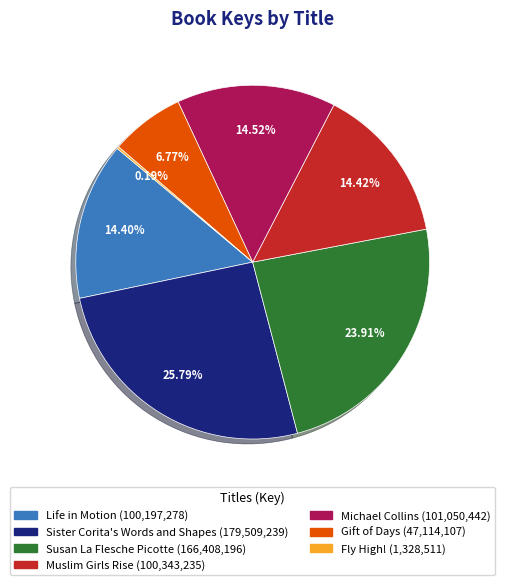

Between Susan La Flesche Picotte and Michael Collins, which is larger?

Susan La Flesche Picotte